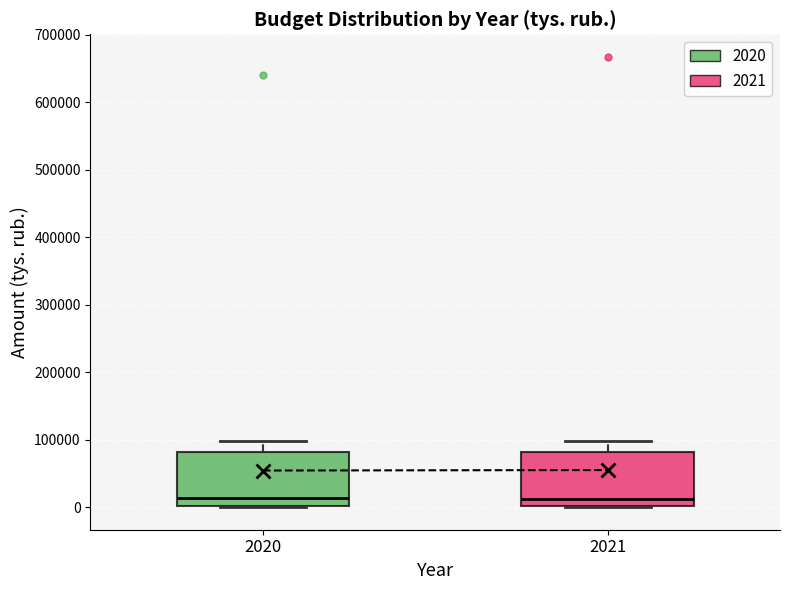

Reading left to right, read every box against the y-axis: the position of its median line, the range the box covers, and the ends of its whiskers. The values are not printed on the chart, so give them approximately, as read against the axis.

2020: median 10000, box 0 to 80000, whiskers 0 to 100000
2021: median 10000, box 0 to 80000, whiskers 0 to 100000